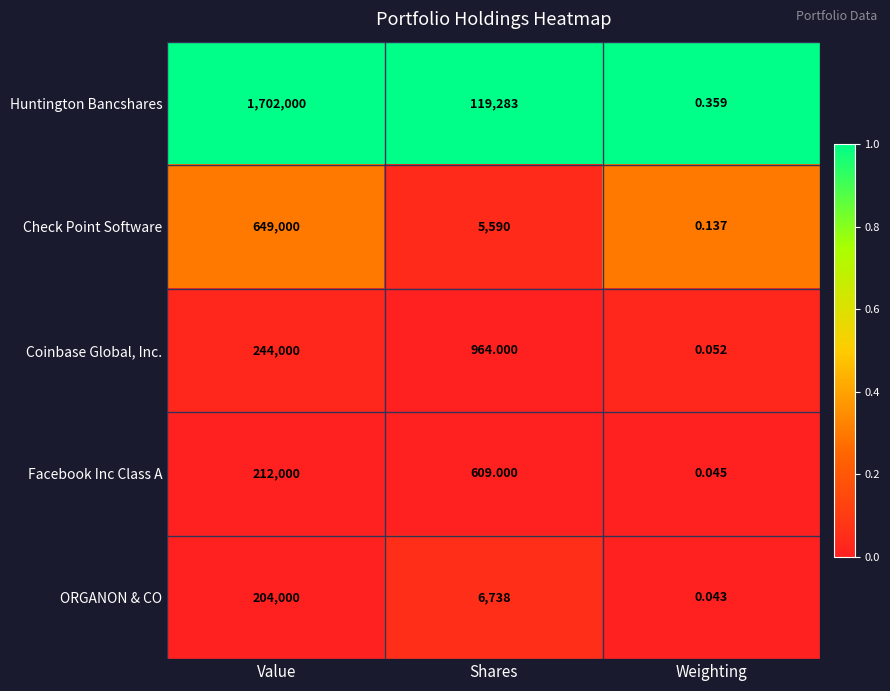

List the labels in order of Coinbase Global, Inc. value, smallest first.

Weighting, Shares, Value